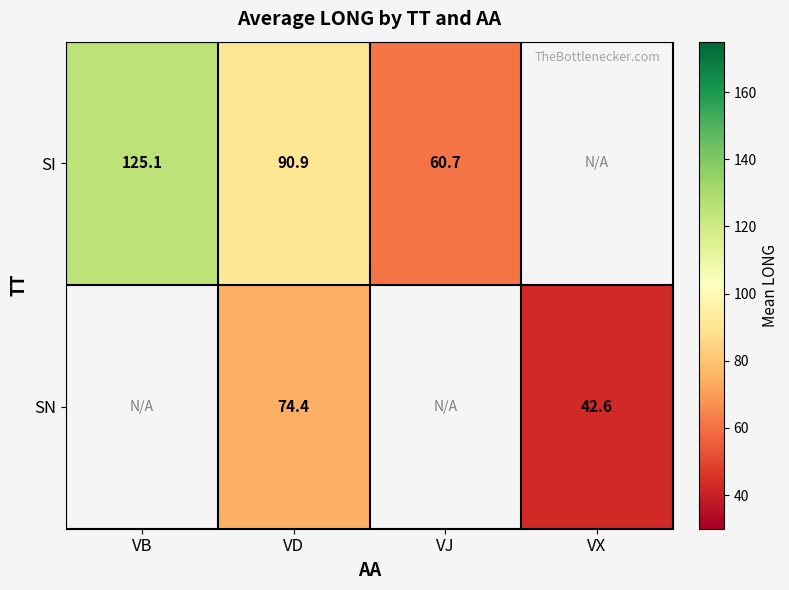

Is it true that SI equals 60.7 at VJ?

True